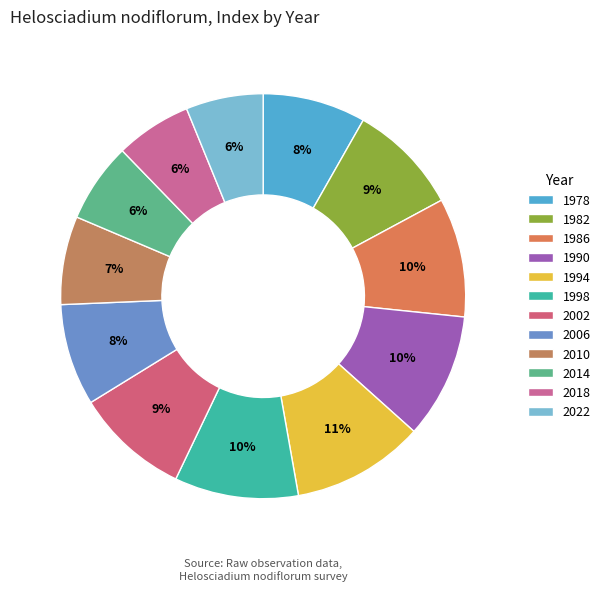

To the nearest percent, what percentage of the pie is 2002?

9%